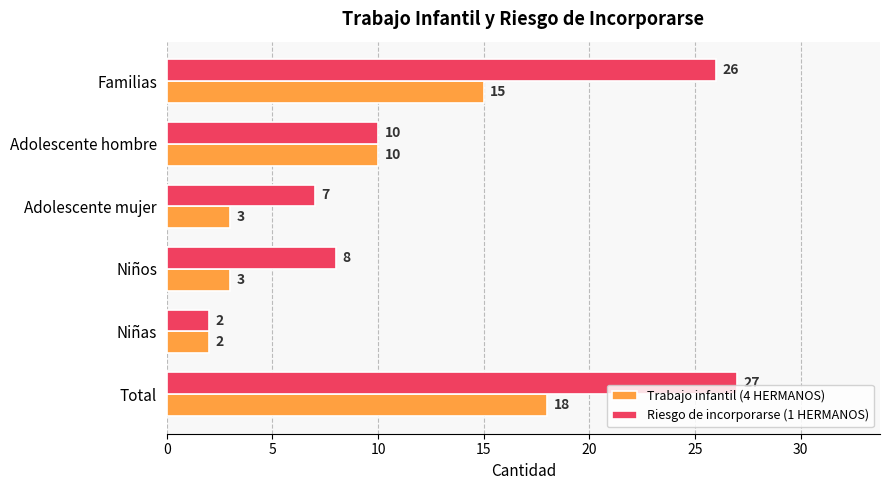

What is the difference between the second highest and minimum values in the Riesgo de incorporarse (1 HERMANOS) series?

24